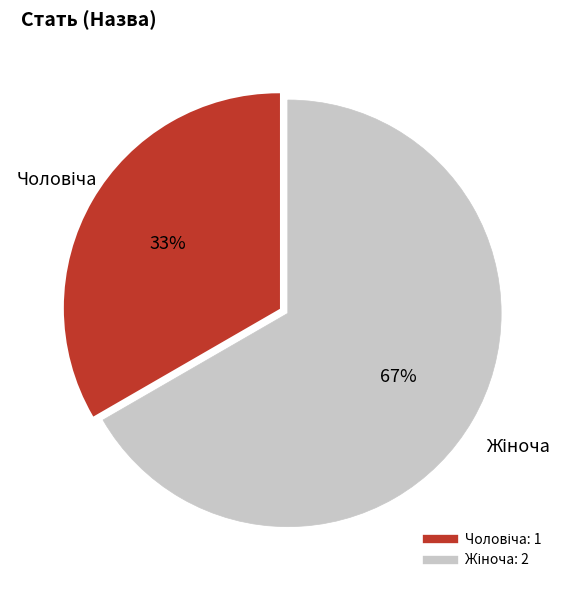

How many segments does this pie chart have?

2